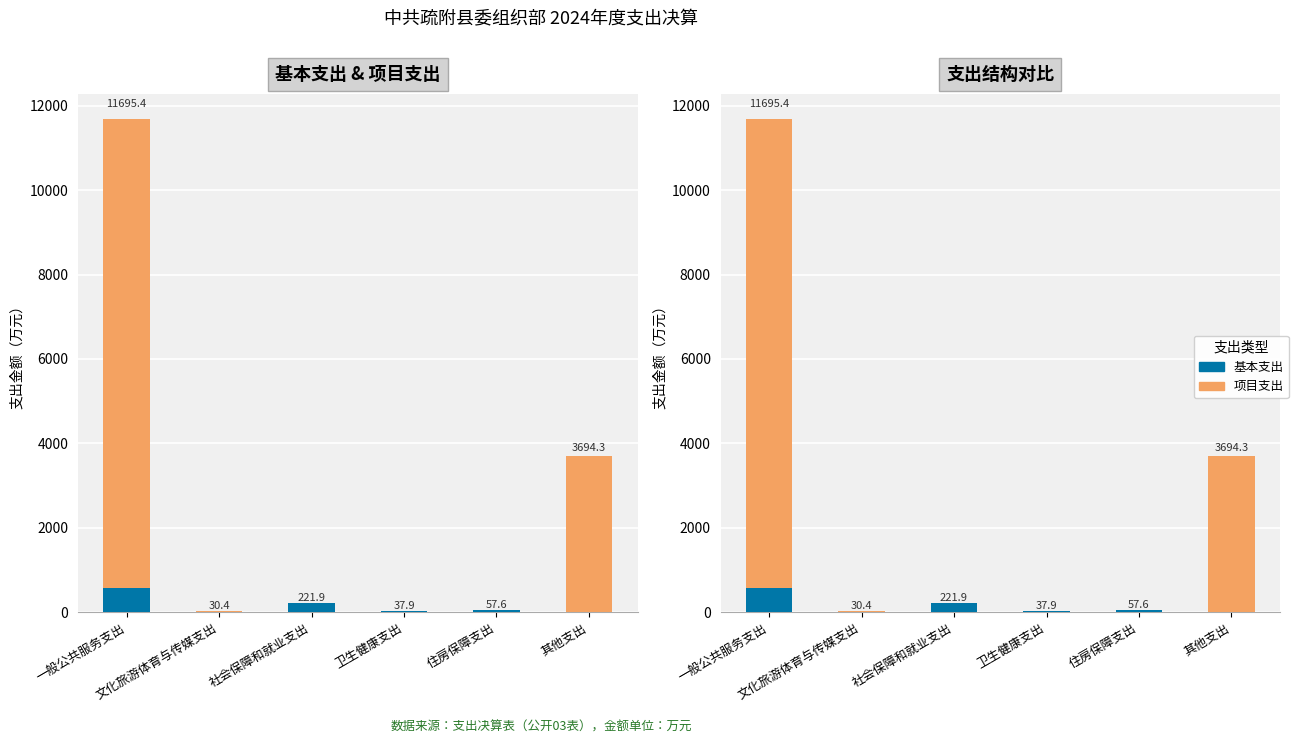

What is the sum of the 基本支出 values at 社会保障和就业支出 and 一般公共服务支出?

808.4